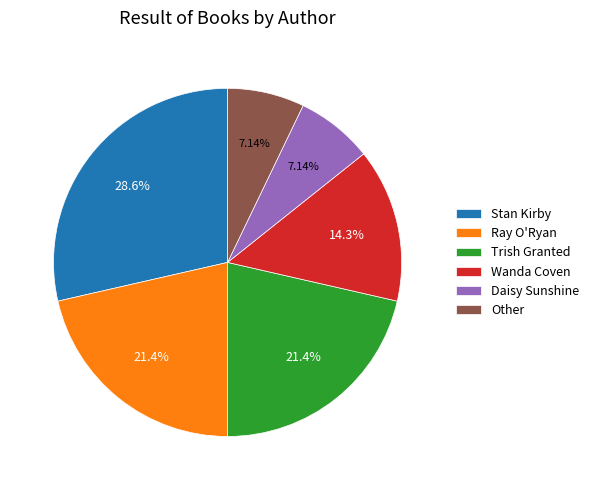

True or false: Stan Kirby accounts for 35% of the total.

False